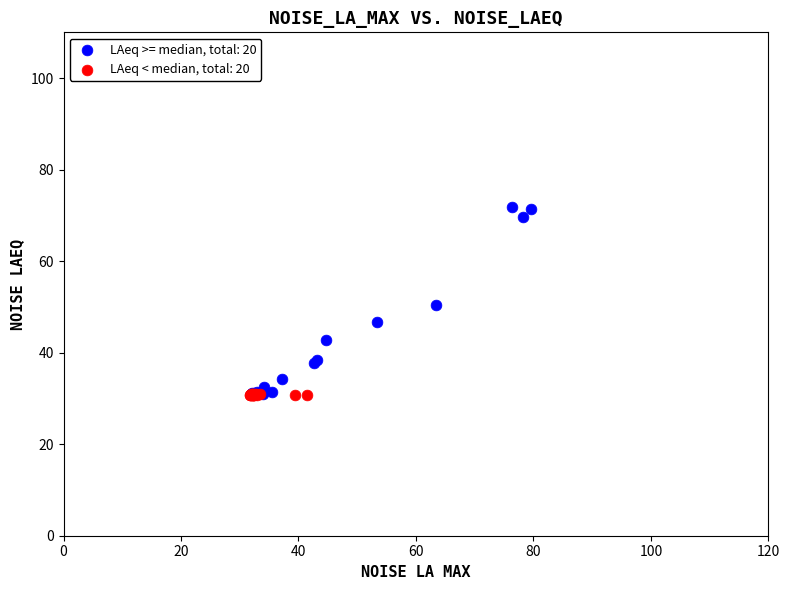

Which series reaches the maximum Y coordinate?

LAeq >= median, total: 20